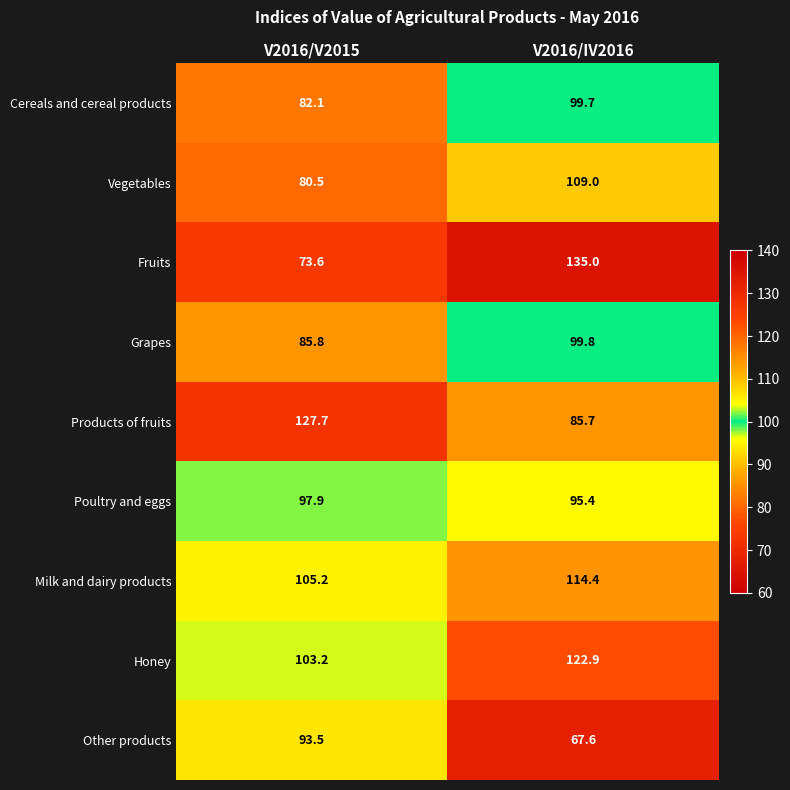

At how many categories does at least one series exceed 132?

1